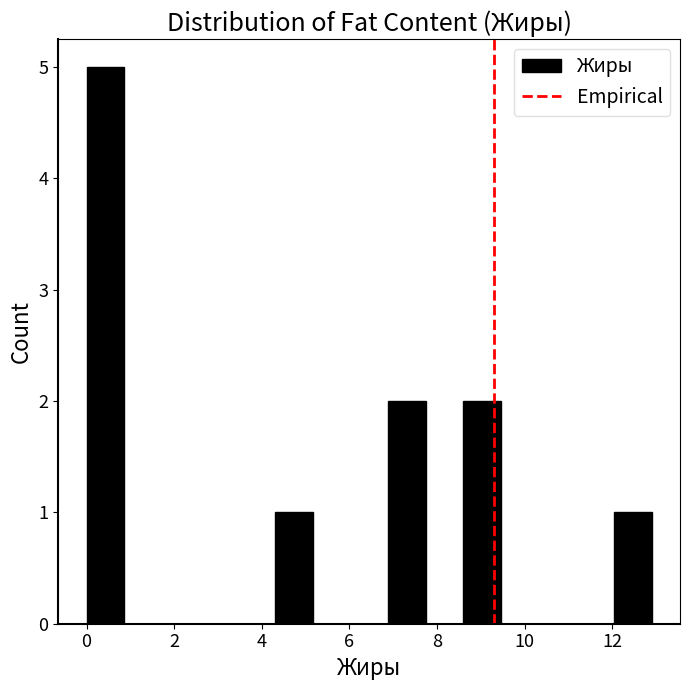

Reading left to right, list every bar in this chart as the range it spans on the x-axis followed by its height. Neither the bar edges nor the heights are printed on the chart, so give them approximately, as read against the axes.

0.00 to 0.86: 5
0.86 to 1.72: 0
1.72 to 2.58: 0
2.58 to 3.44: 0
3.44 to 4.30: 0
4.30 to 5.16: 1
5.16 to 6.02: 0
6.02 to 6.88: 0
6.88 to 7.74: 2
7.74 to 8.60: 0
8.60 to 9.46: 2
9.46 to 10.32: 0
10.32 to 11.18: 0
11.18 to 12.04: 0
12.04 to 12.90: 1